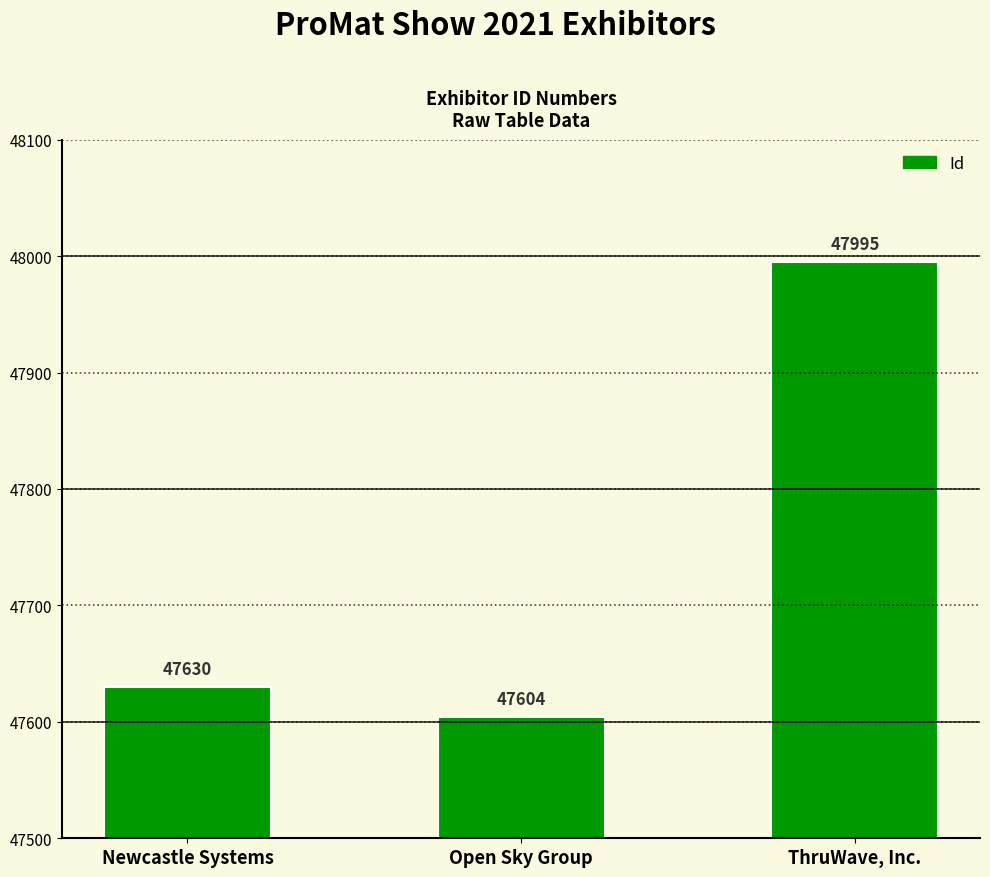

What position from the right is Open Sky Group?

2